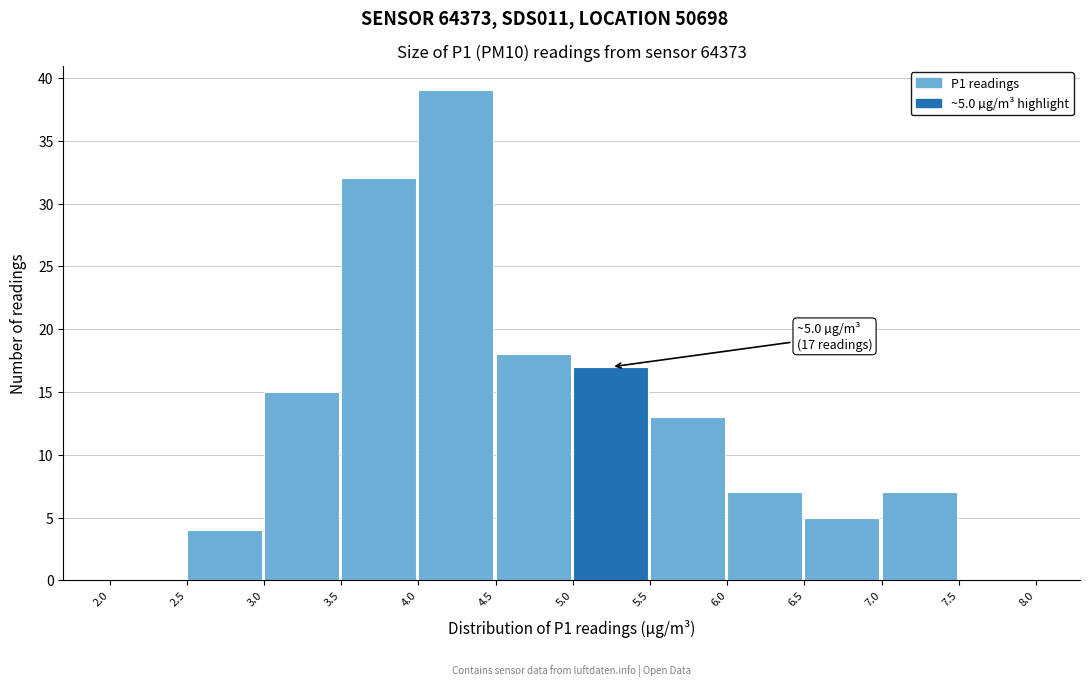

Over which range of the x-axis is the bar tallest?

4.0 to 4.5